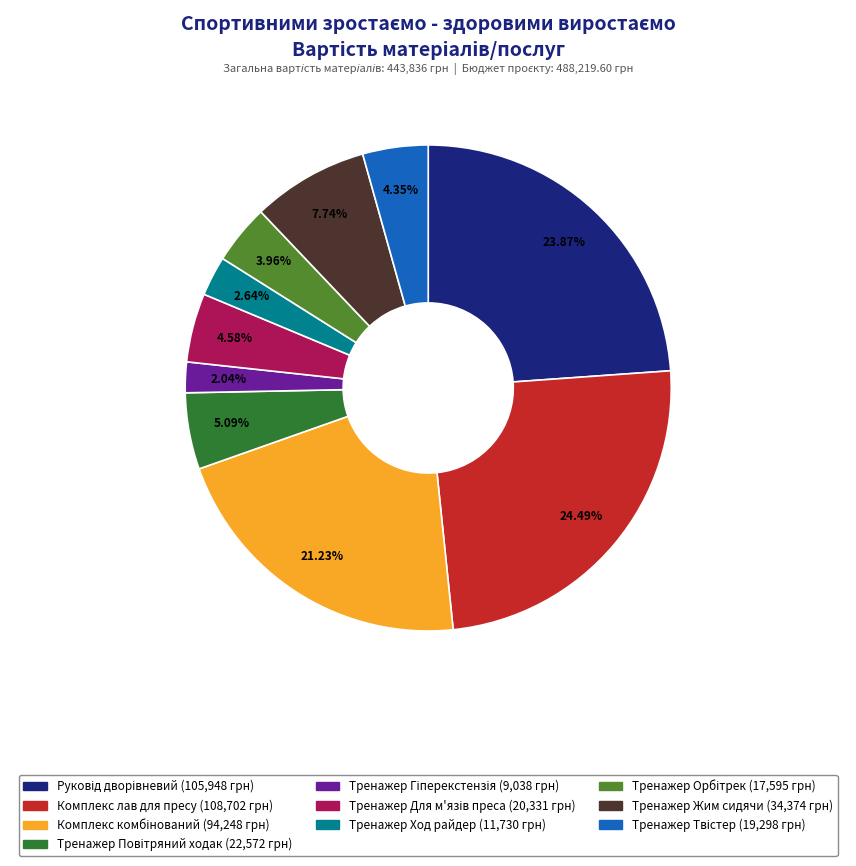

Is there a majority slice in this chart?

No